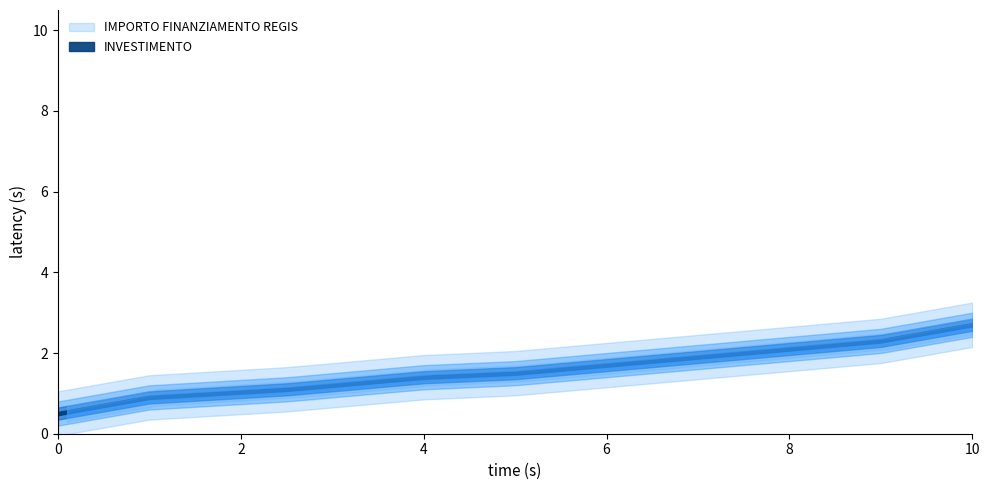

Is the value of IMPORTO FINANZIAMENTO REGIS at M1 greater than the value of INVESTIMENTO at M1?

Yes